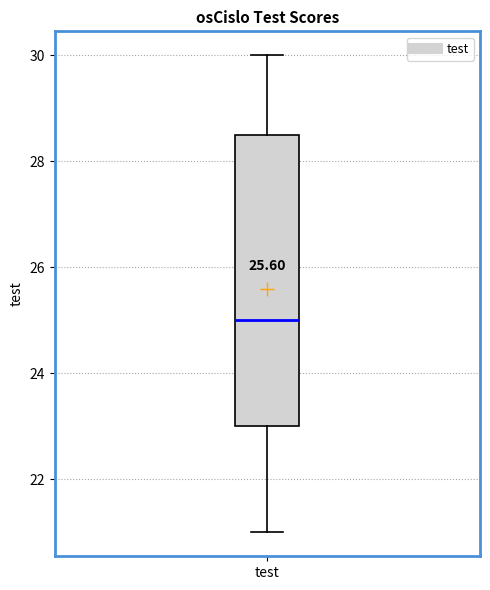

Transcribe this box plot: give where the median line is, the range the box spans, and where the two whiskers end, as read against the y-axis. The values are not printed on the chart, so give them approximately, as read against the axis.

median 25.0, box 23.0 to 28.6, whiskers 21.0 to 30.0